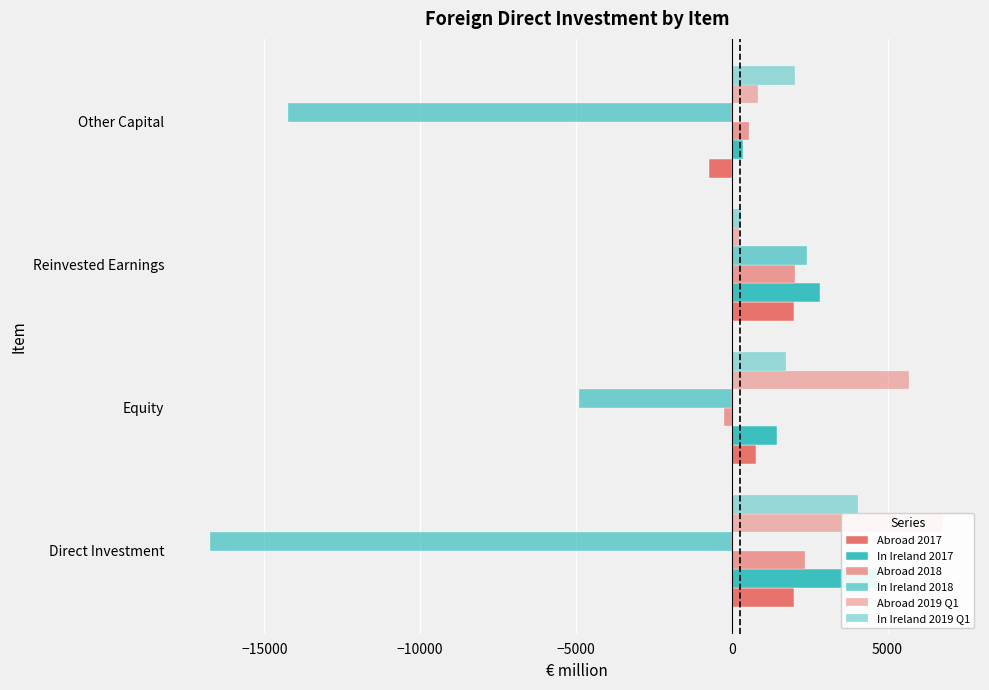

How many values in the Abroad 2019 Q1 series are below 5699?

2